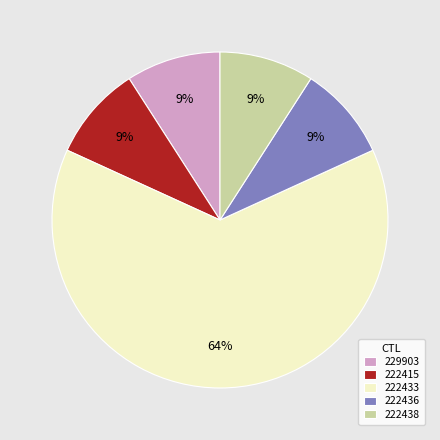

Which slice is the largest?

222433